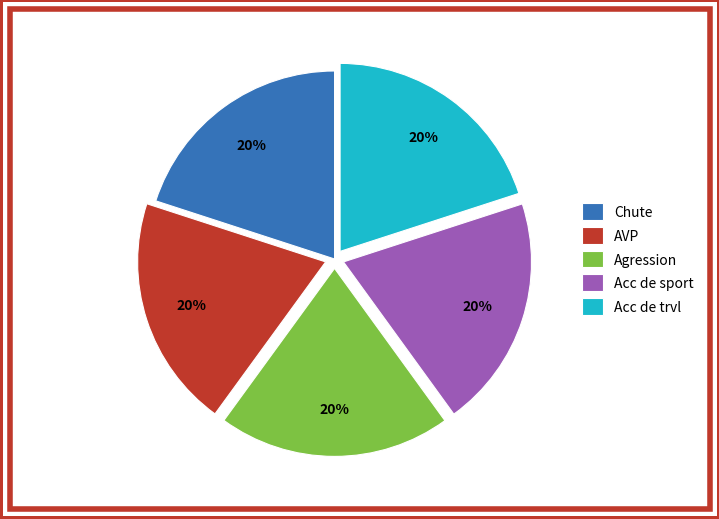

Is it true that Agression is 20% of the pie?

True